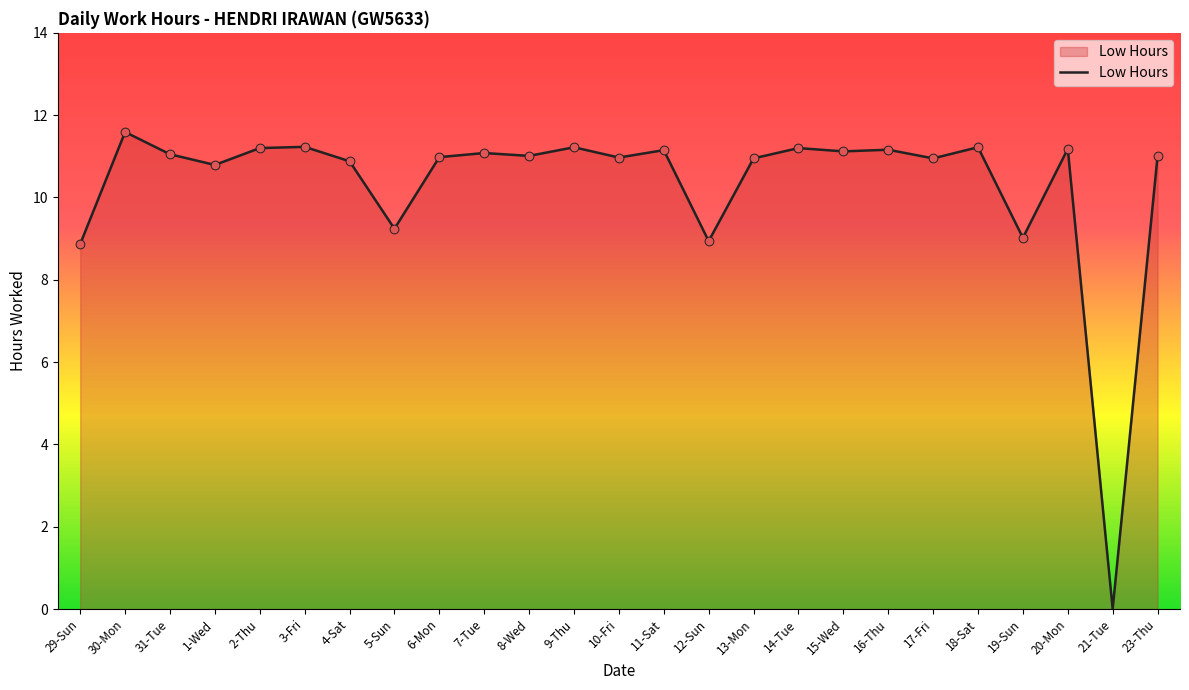

What is the ratio of the value at 4-Sat to the value at 16-Thu?

1.0